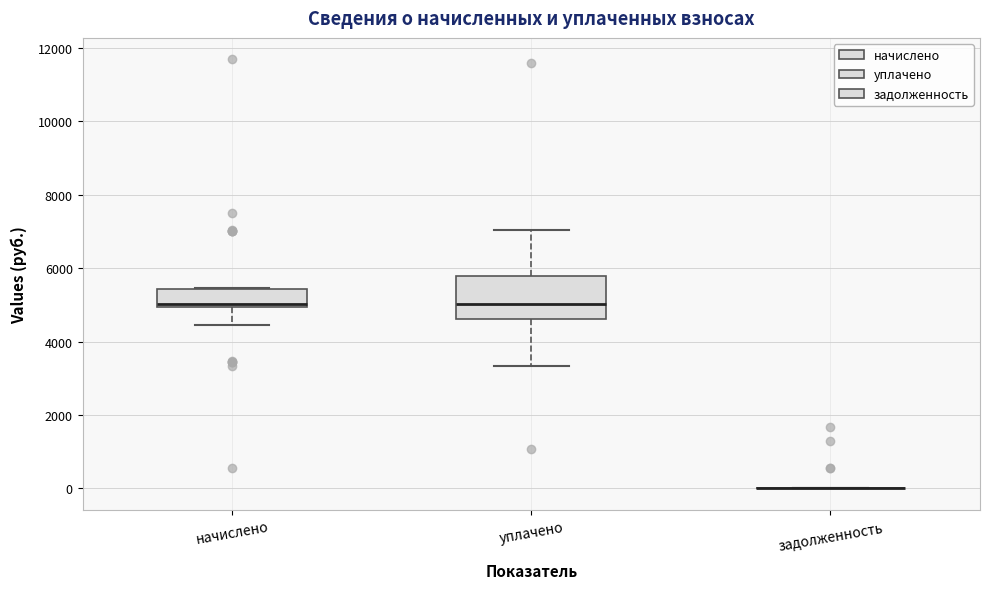

Which box is the tallest, from its lower edge to its upper edge?

уплачено